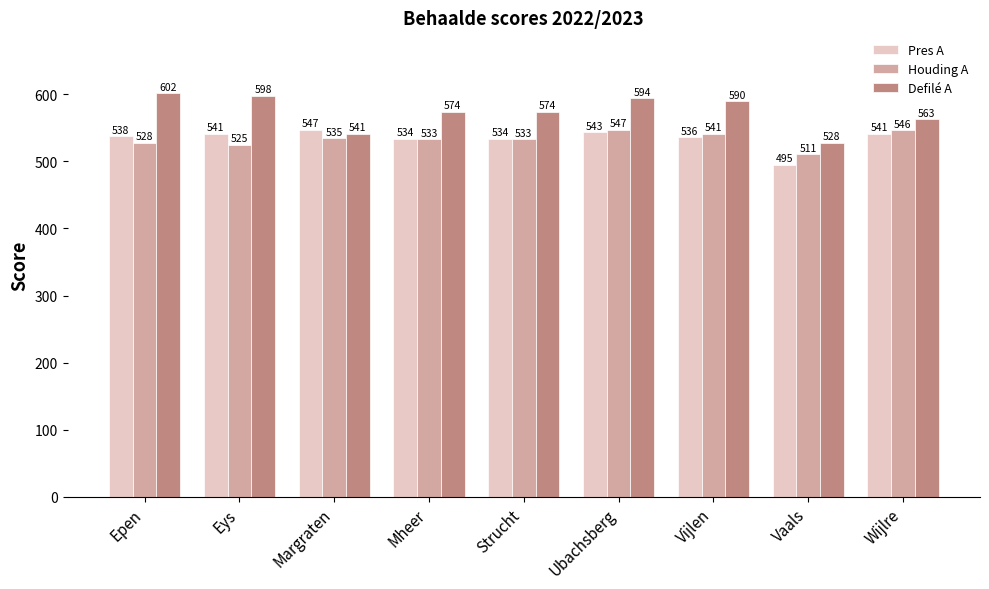

What is the label of the 2nd bar from the right?

Vaals